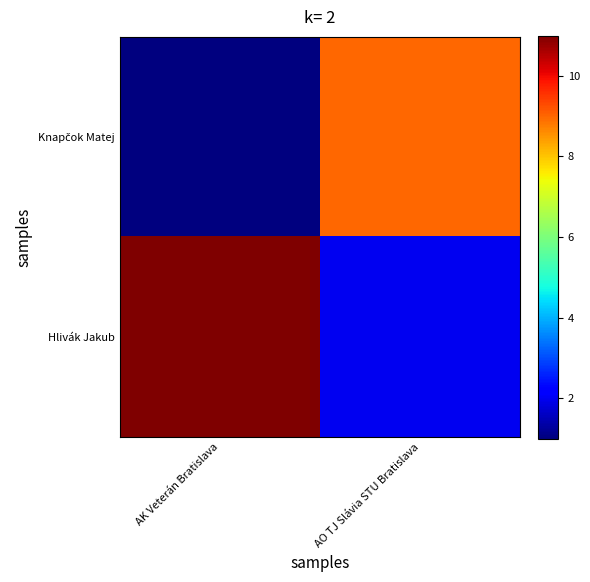

Which category has the highest value across all series?

AK Veterán Bratislava